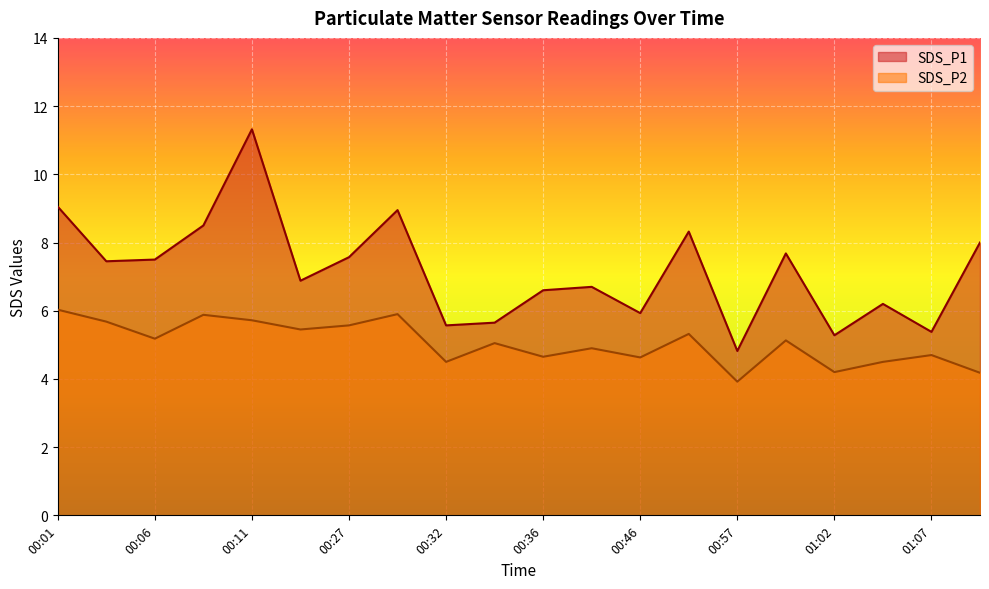

How many data points in SDS_P1 are above 7?

10